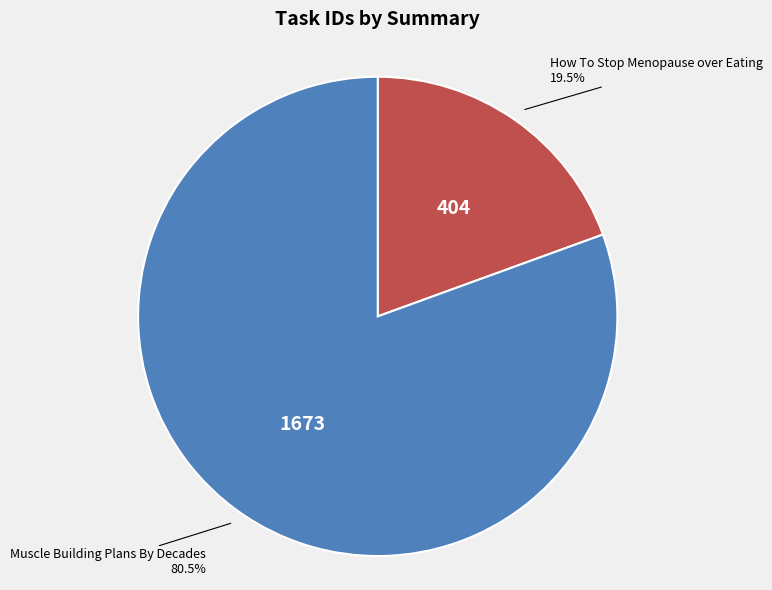

Which has a higher value, Muscle Building Plans By Decades or How To Stop Menopause over Eating?

Muscle Building Plans By Decades